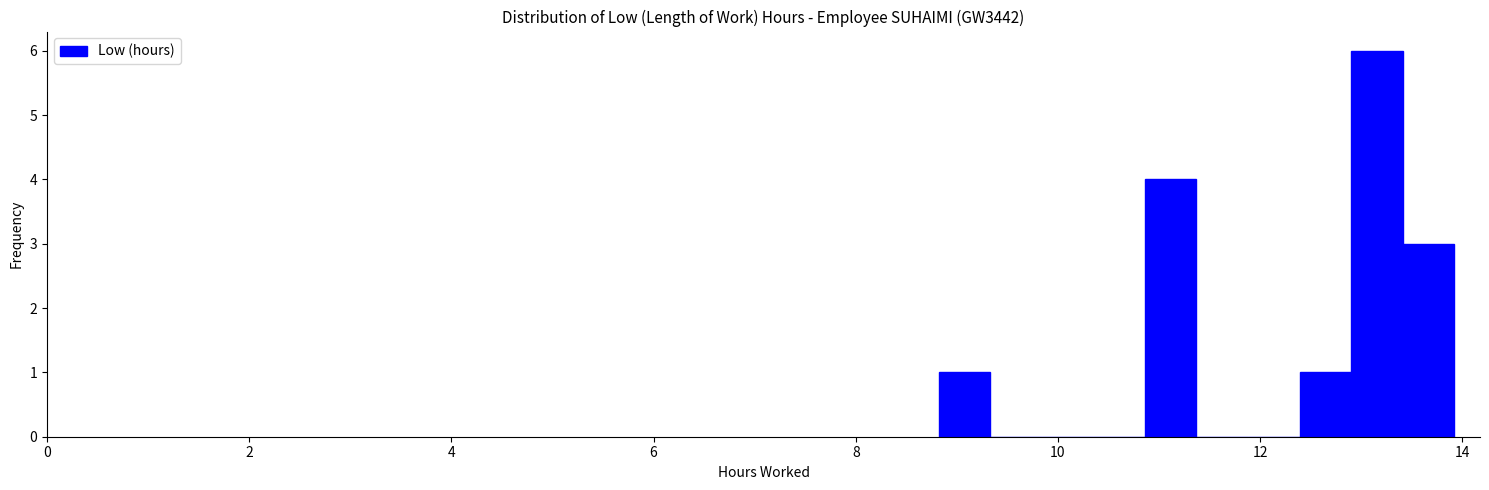

Read against the x-axis, roughly where is the centre of the tallest bar?

13.2